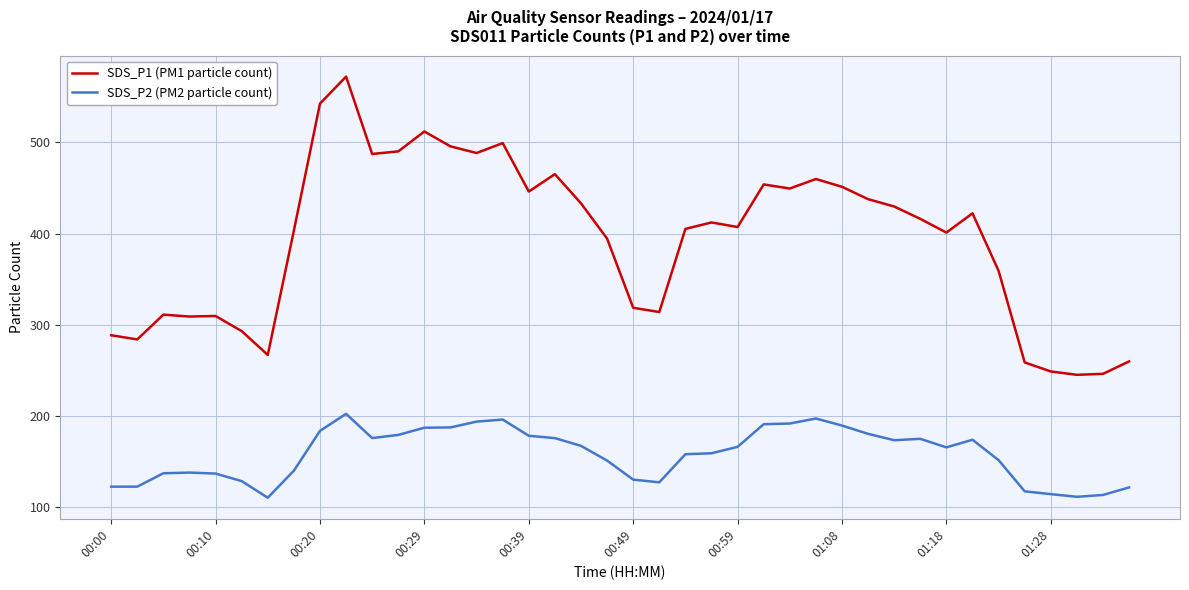

True or false: SDS_P2 (PM2 particle count) and SDS_P1 (PM1 particle count) cross at least once.

False